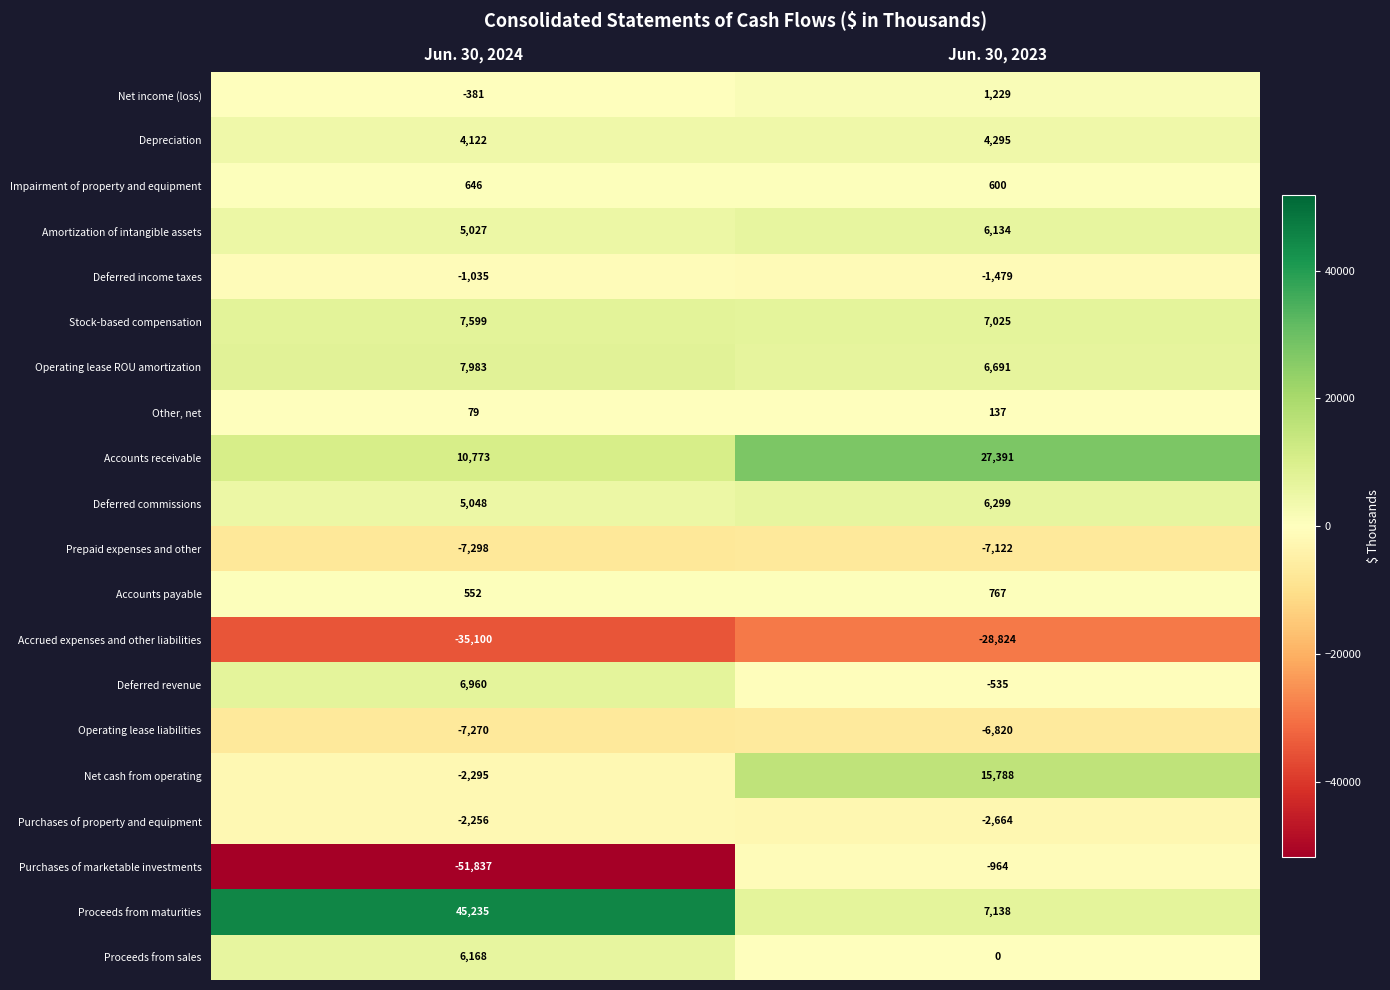

True or false: Proceeds from sales has a value of 10168 at Jun. 30, 2024.

False